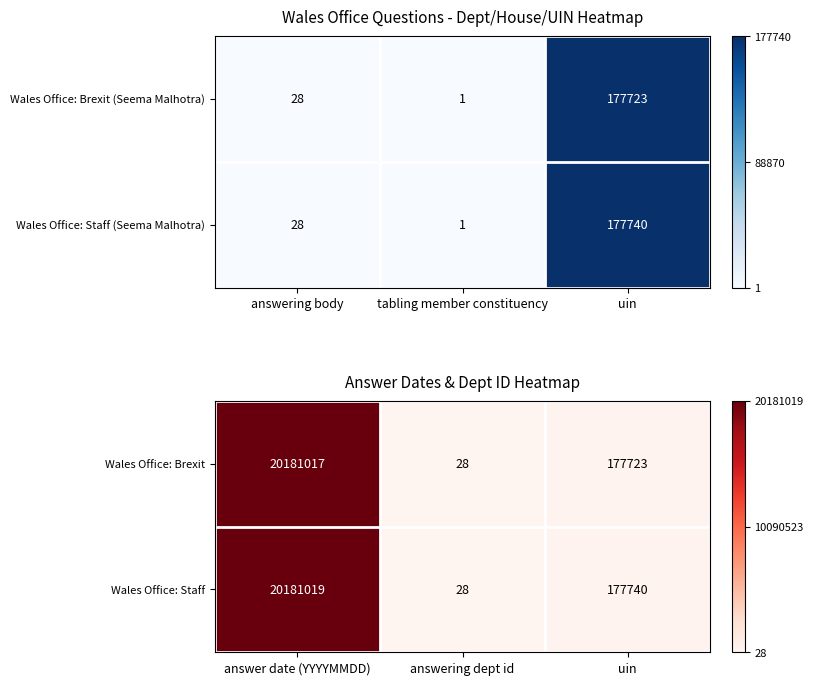

The value of Wales Office: Staff at uin is 0.0. True or false?

False